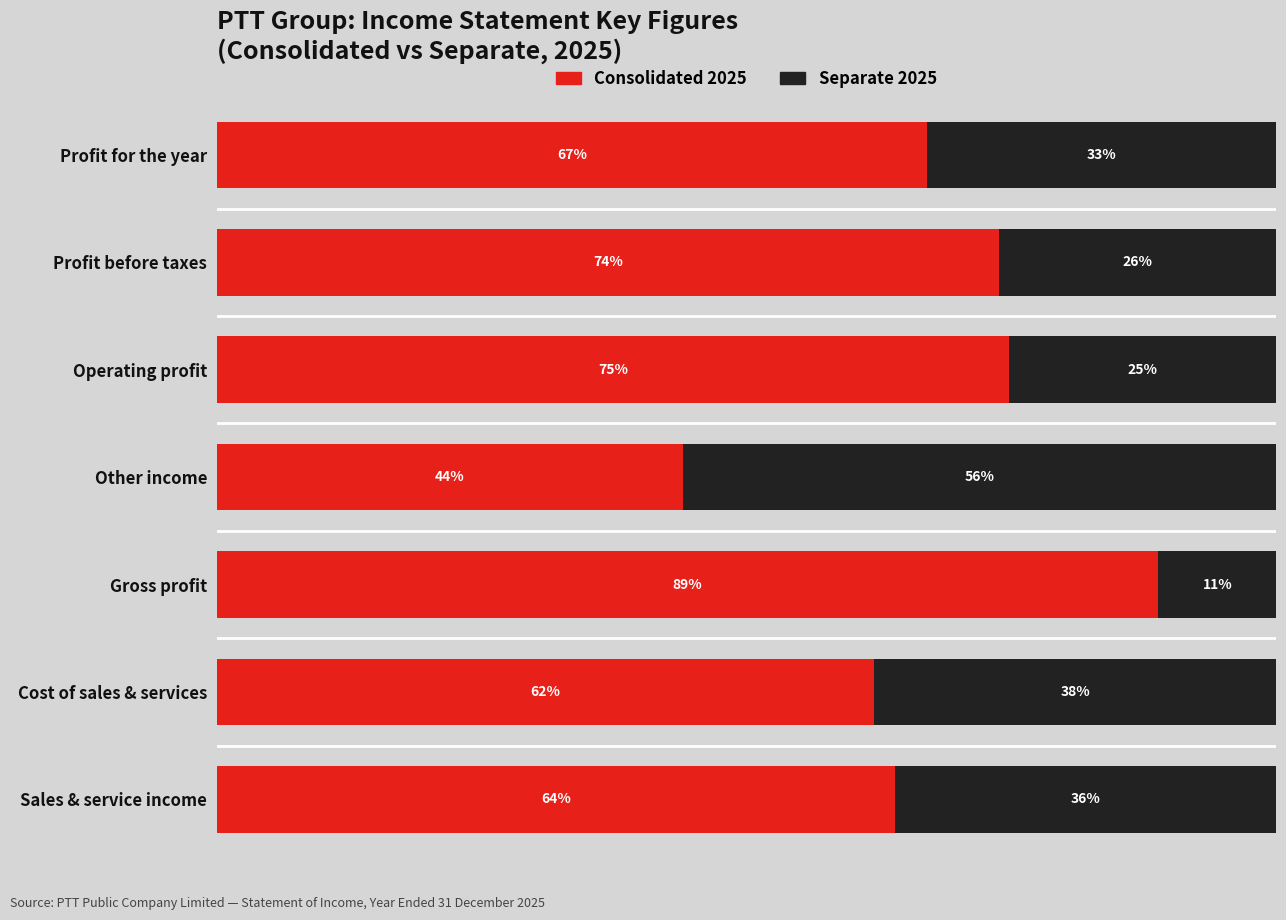

At which label is Consolidated 2025 closest to 66?

Profit for the year